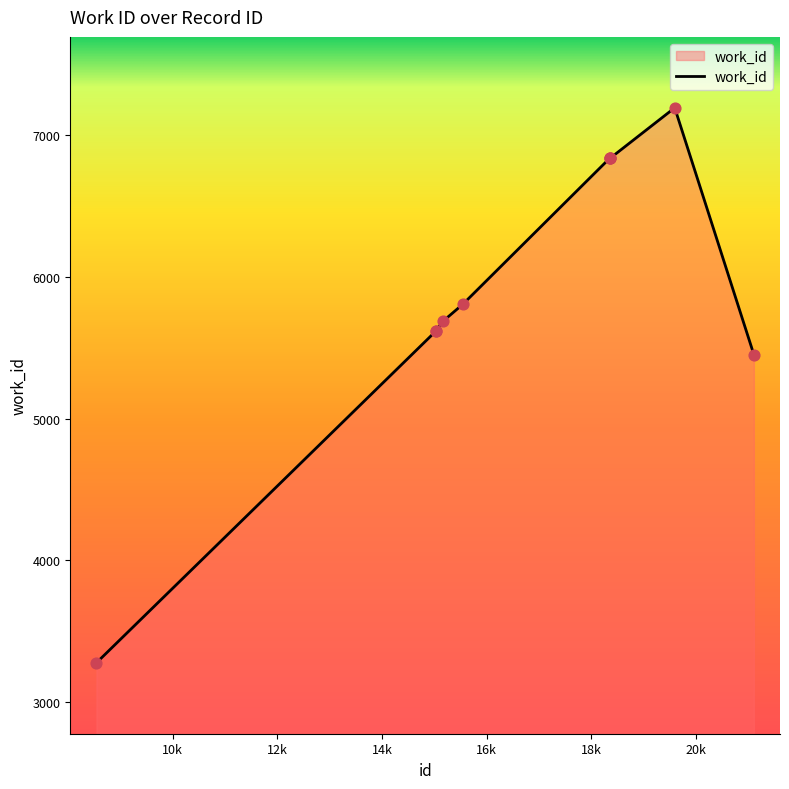

What is the minimum value shown in the chart?

3278